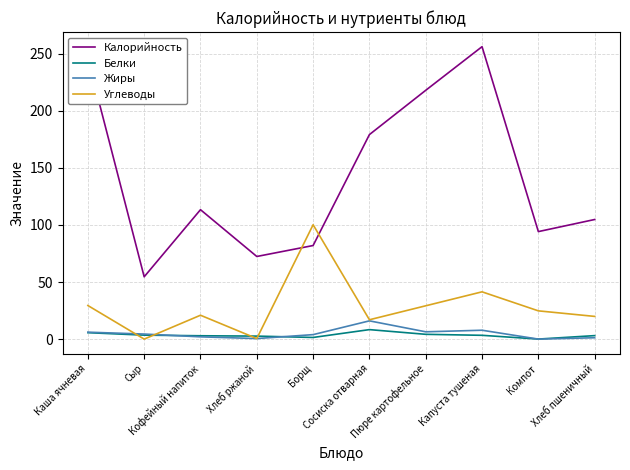

Which series has the largest total across all categories?

Калорийность